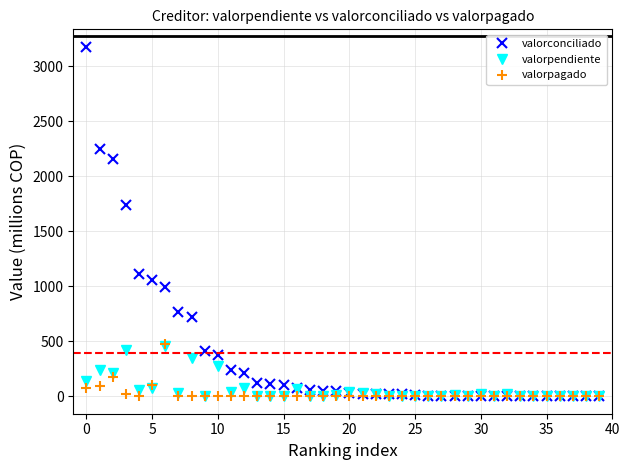

What is the greatest value displayed?

3176.7